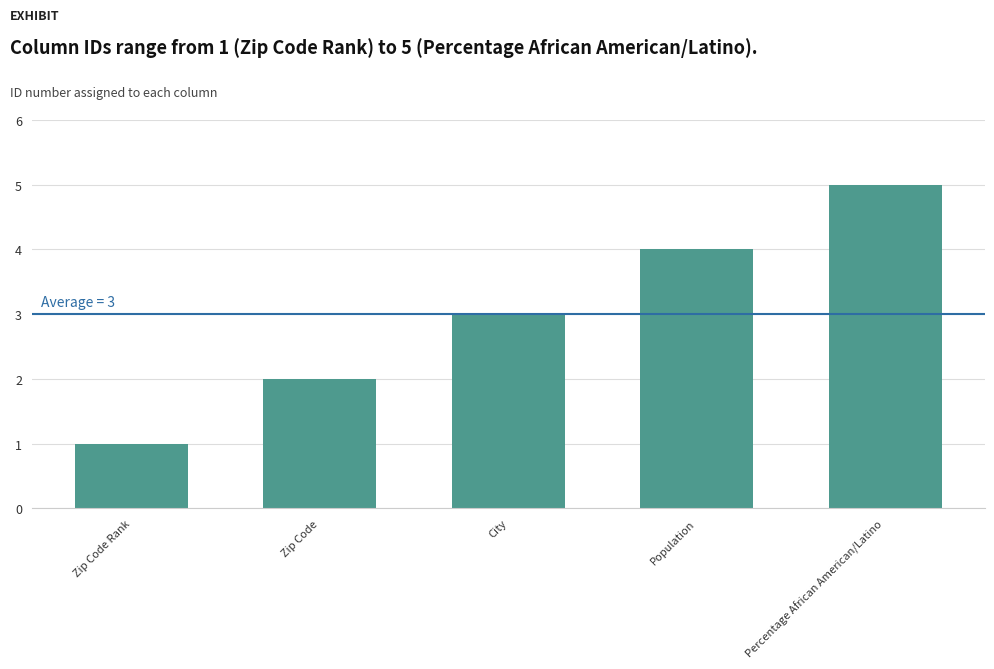

Rank the categories by value from highest to lowest.

Percentage African American/Latino, Population, City, Zip Code, Zip Code Rank